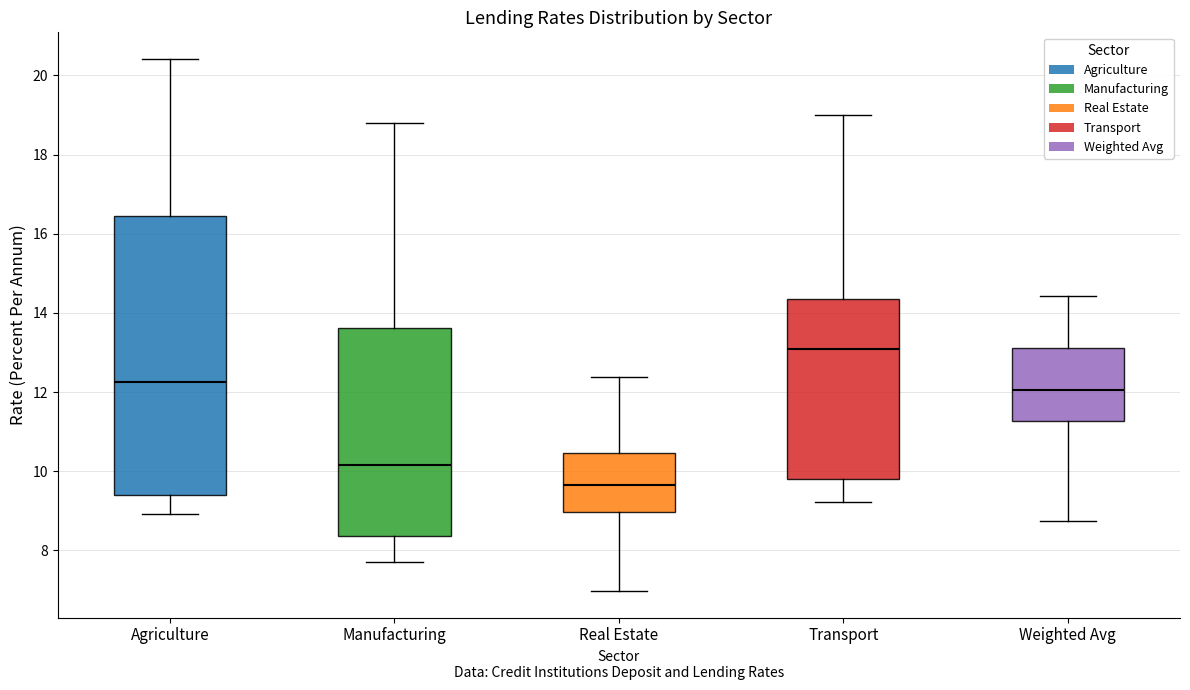

Reading left to right, transcribe this box plot: for each box, give where its median line is, the range the box spans, and where its two whiskers end, as read against the y-axis. The values are not printed on the chart, so give them approximately, as read against the axis.

Agriculture: median 12.2, box 9.4 to 16.4, whiskers 9.0 to 20.4
Manufacturing: median 10.2, box 8.4 to 13.6, whiskers 7.8 to 18.8
Real Estate: median 9.6, box 9.0 to 10.4, whiskers 7.0 to 12.4
Transport: median 13.0, box 9.8 to 14.4, whiskers 9.2 to 19.0
Weighted Avg: median 12.0, box 11.2 to 13.2, whiskers 8.8 to 14.4